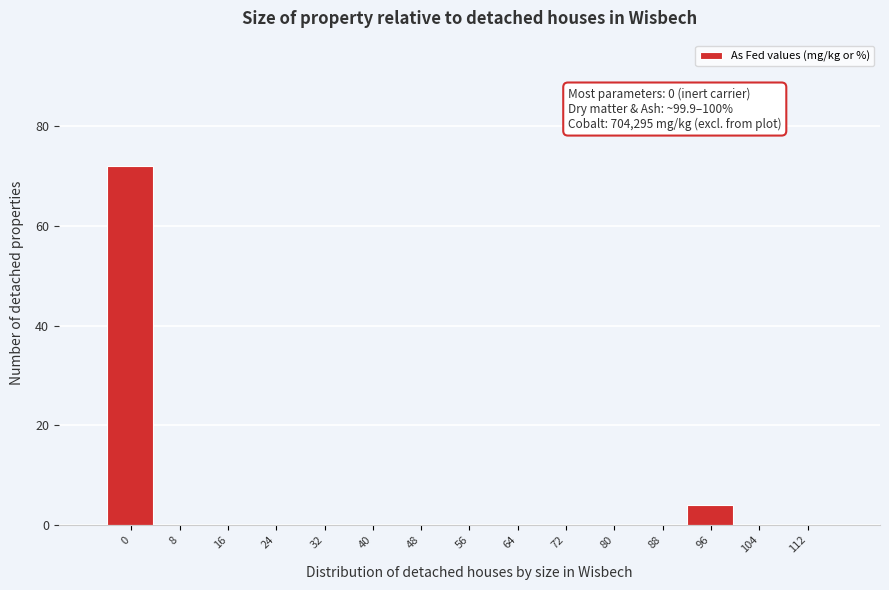

Reading left to right, what are all the values shown in this chart?

0=72	8=0	16=0	24=0	32=0	40=0	48=0	56=0	64=0	72=0	80=0	88=0	96=4	104=0	112=0